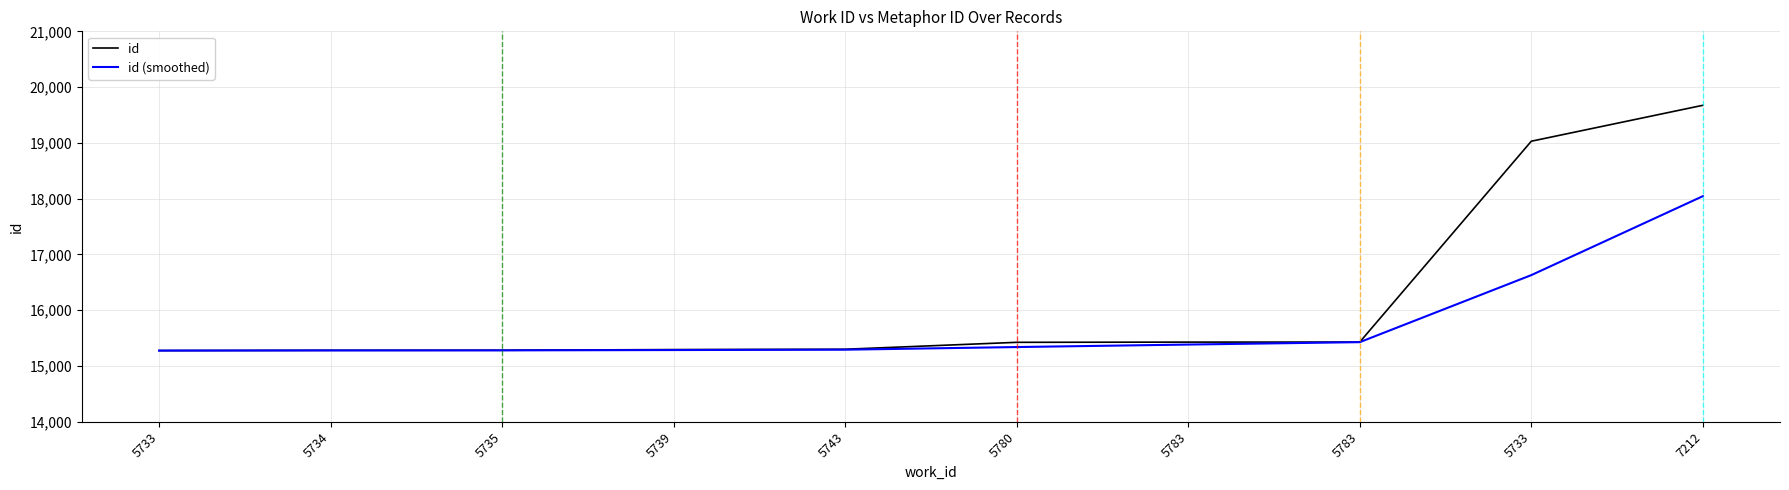

How many values in the id series are below 15425?

5